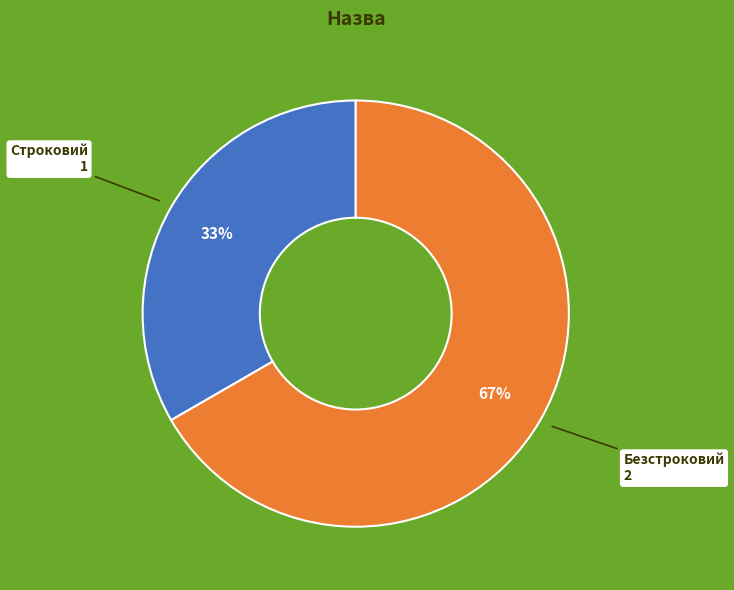

Is there any slice that represents more than half of the pie?

Yes